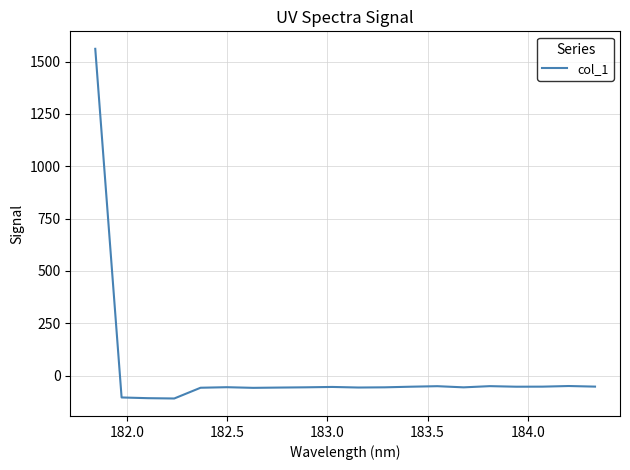

True or false: there are more than 1 points higher than both neighbors.

True